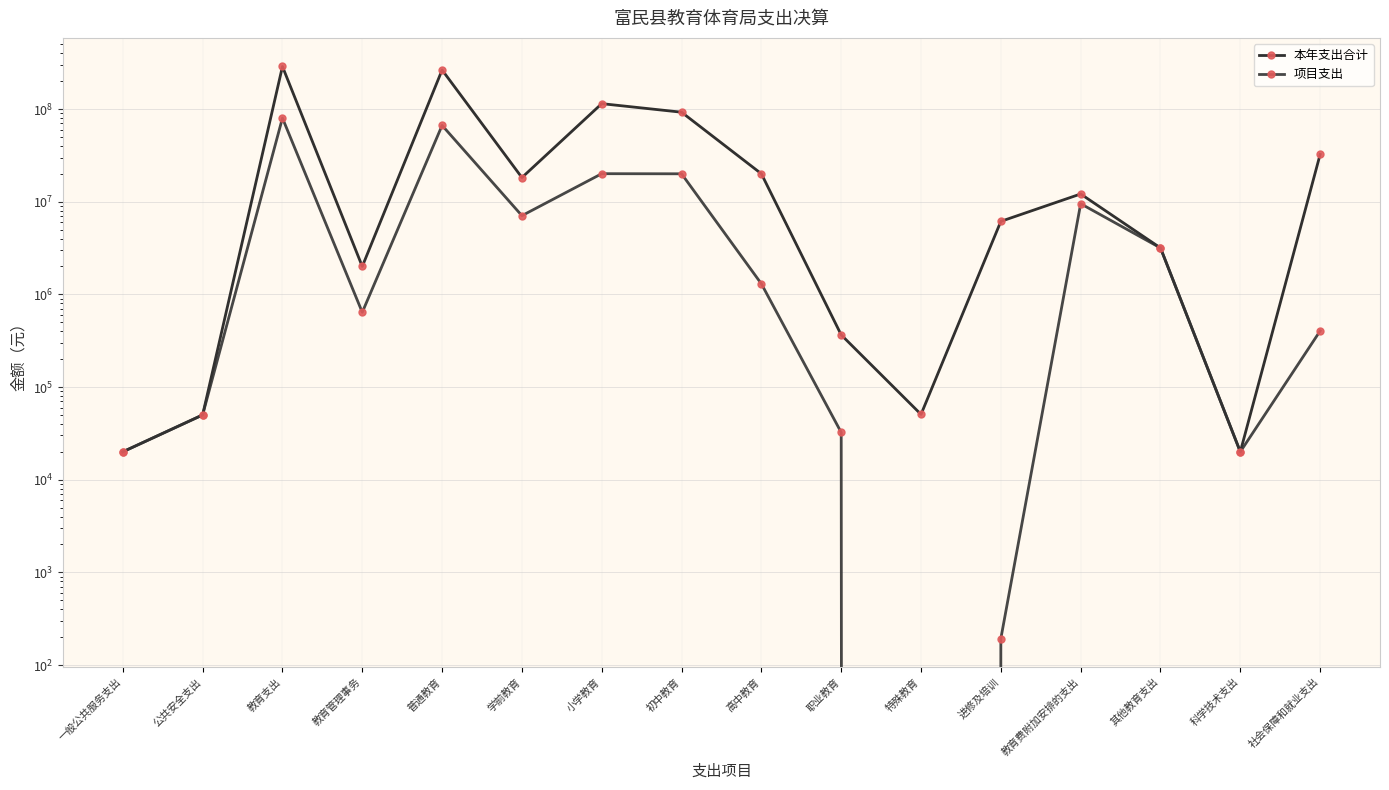

Which category has the lowest value across all series?

特殊教育